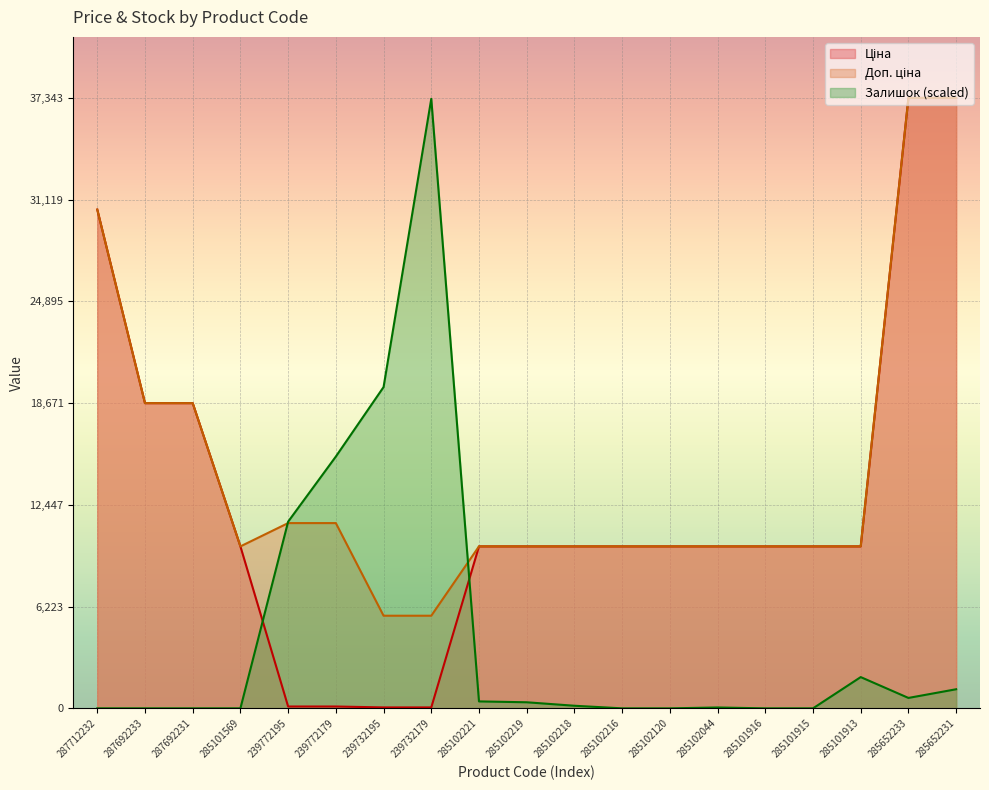

Reading right to left, what are all the values shown in this chart?

Ціна: 37343.0	37343.0	9908.5	9908.5	9908.5	9908.5	9908.5	9908.5	9908.5	9908.5	9908.5	56.7	56.7	113.3	113.3	9908.5	18671.5	18671.5	30512.3
Доп. ціна: 37343.0	37343.0	9908.5	9908.5	9908.5	9908.5	9908.5	9908.5	9908.5	9908.5	9908.5	5667.0	5667.0	11334.0	11334.0	9908.5	18671.5	18671.5	30512.3
Залишок: 1168.6	637.4	1912.3	0.0	0.0	53.1	0.0	0.0	159.4	371.8	425.0	37289.9	19654.2	15404.7	11420.7	0.0	0.0	0.0	0.0